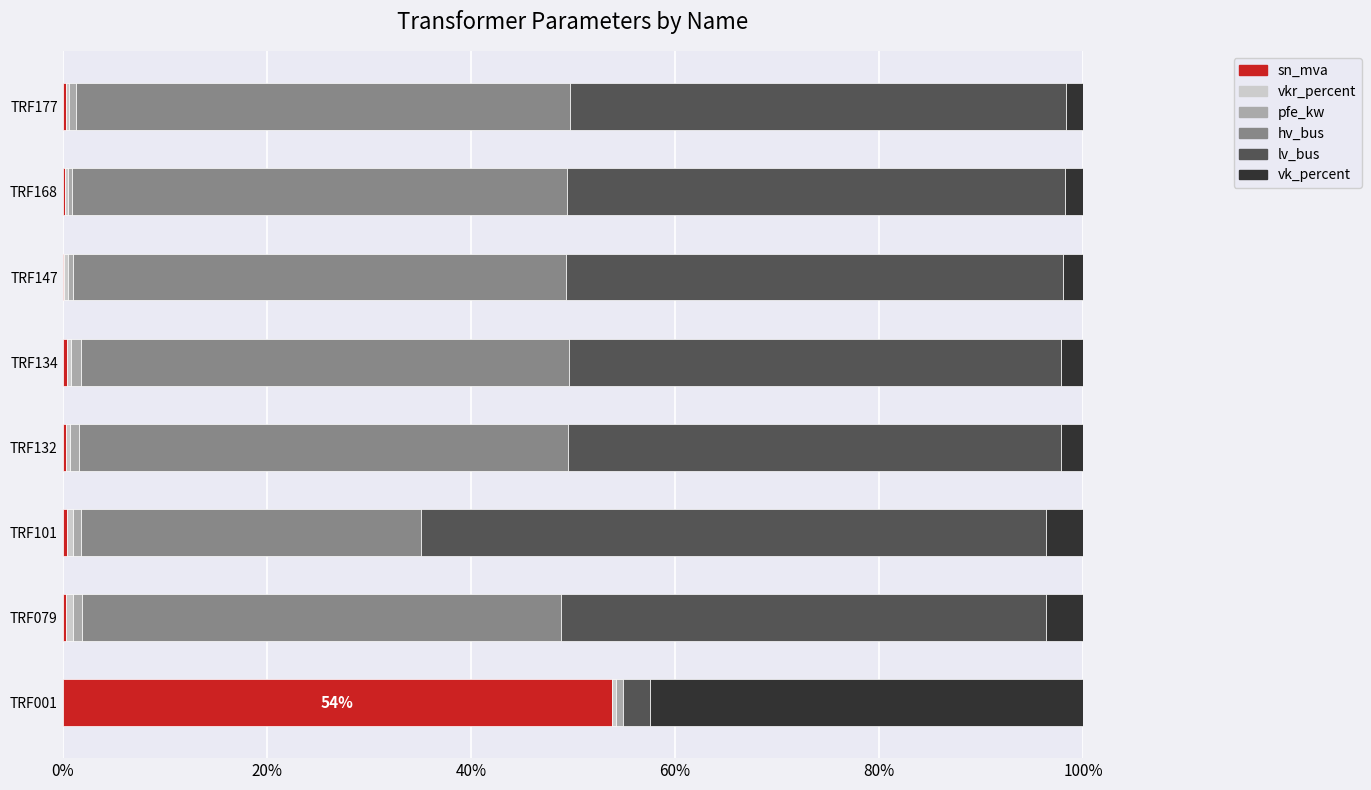

What is the maximum value for sn_mva?

53.8